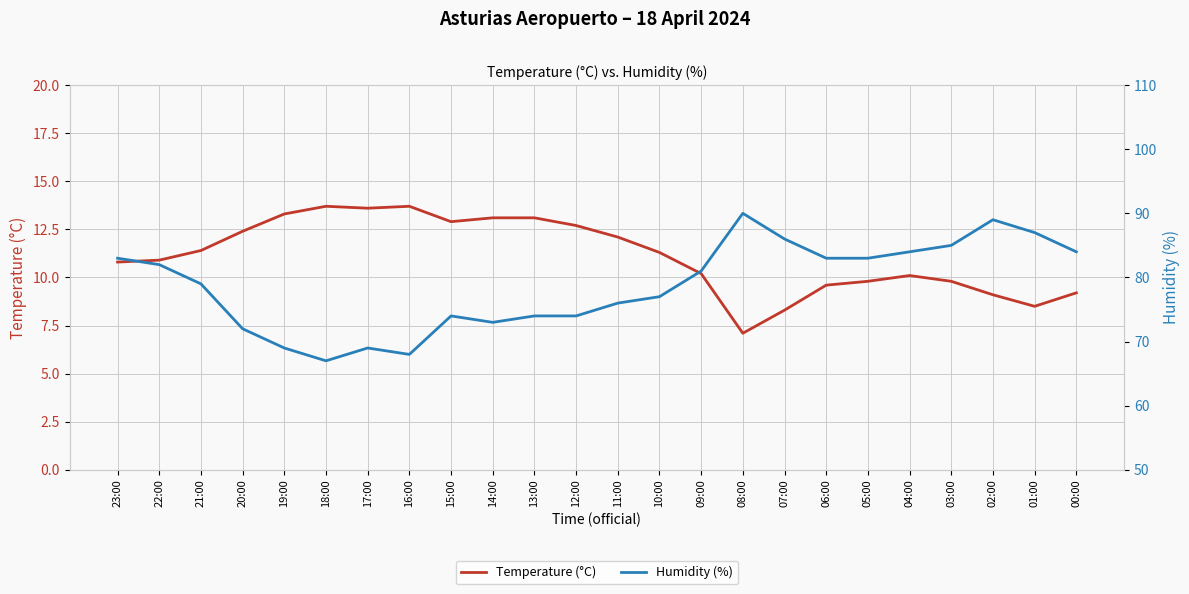

At which category is the sum across all series the highest?

02:00